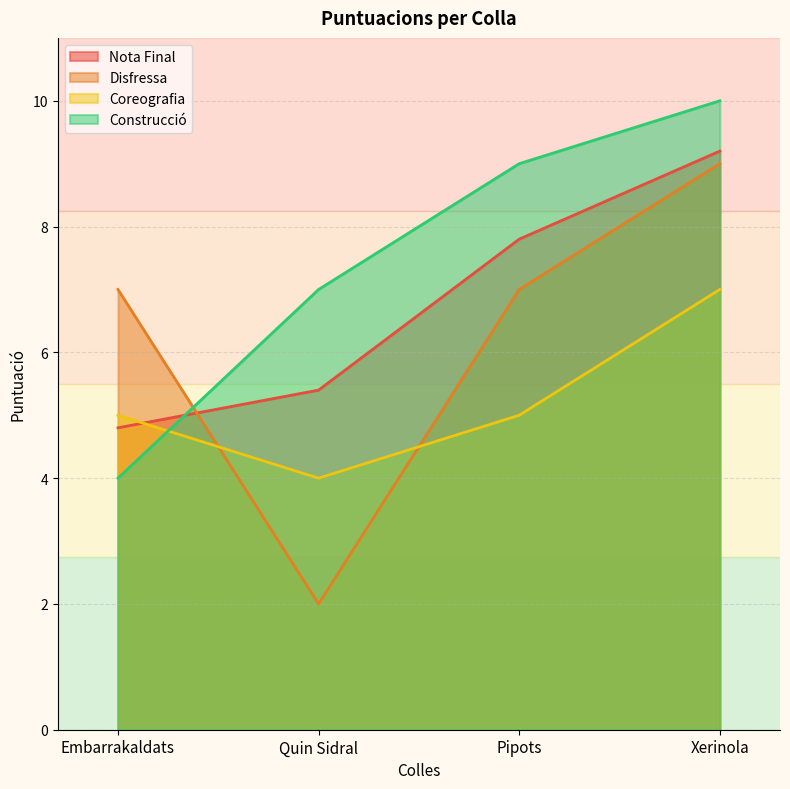

How many times do Coreografia and Disfressa cross each other?

2